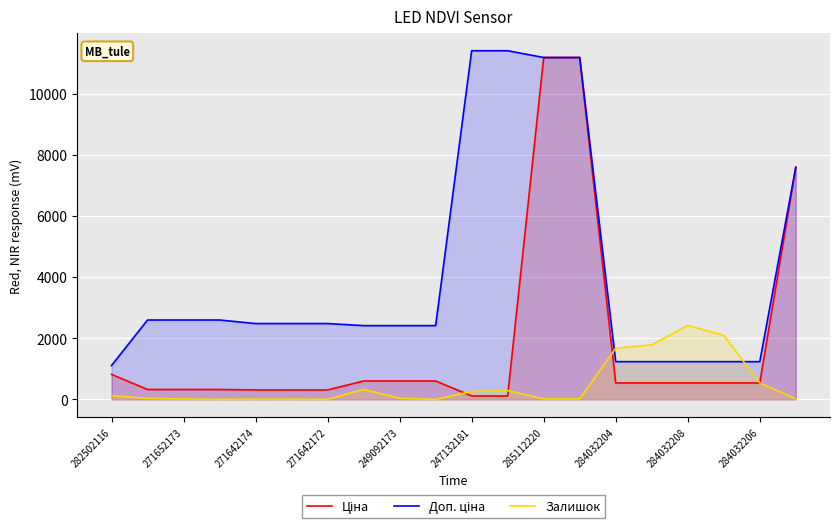

What is the difference between the highest and lowest values at 17?

1557.0